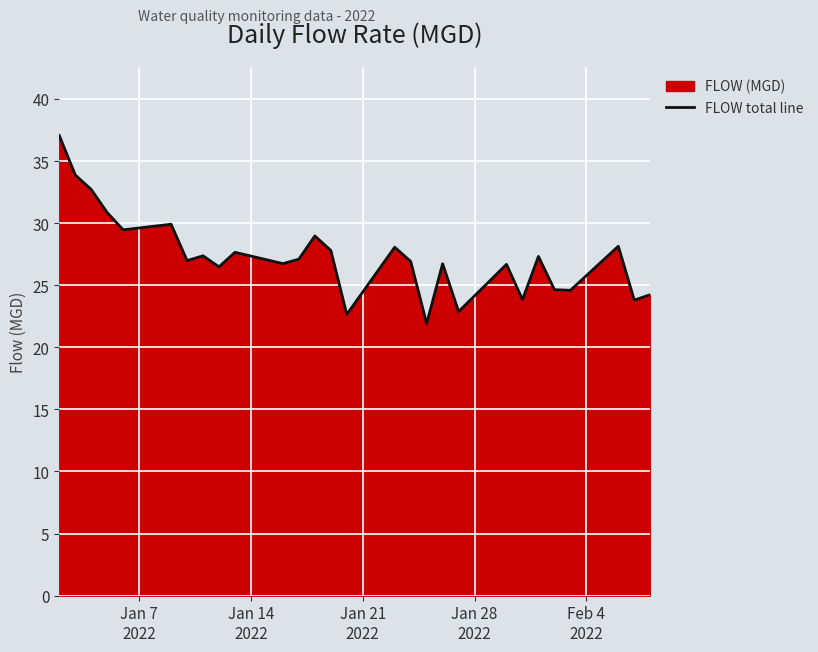

What is the smallest value displayed?

21.9